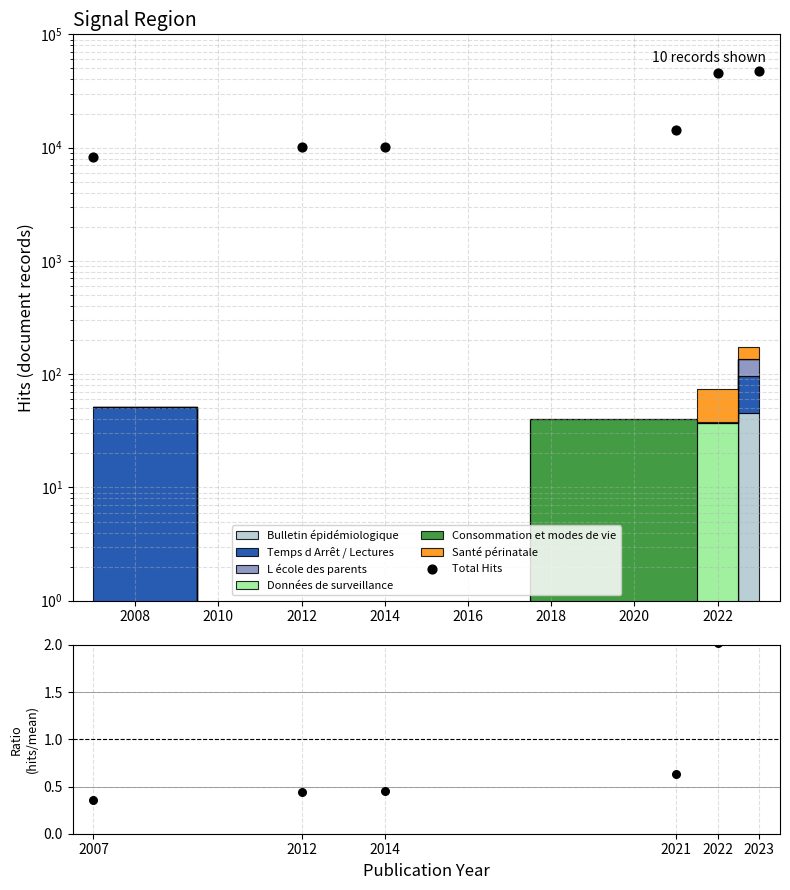

At how many categories does at least one series exceed 25306?

2